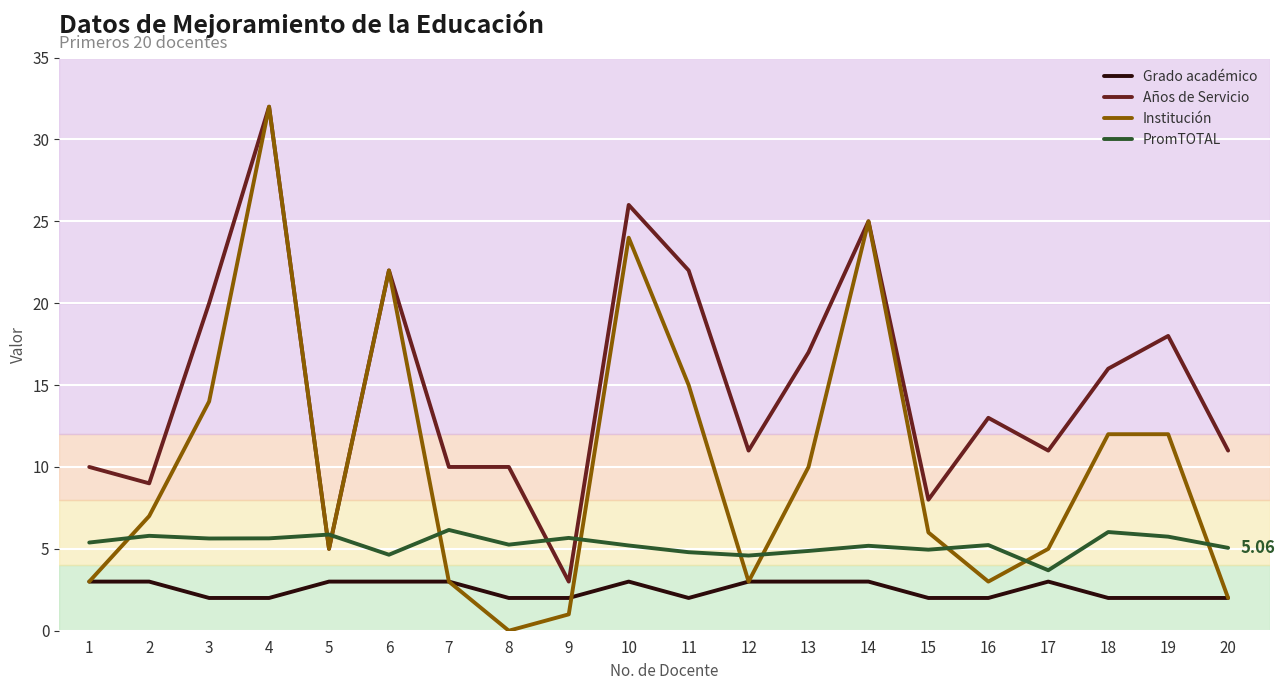

Between 11 and 20, which series saw the biggest shift?

Institución